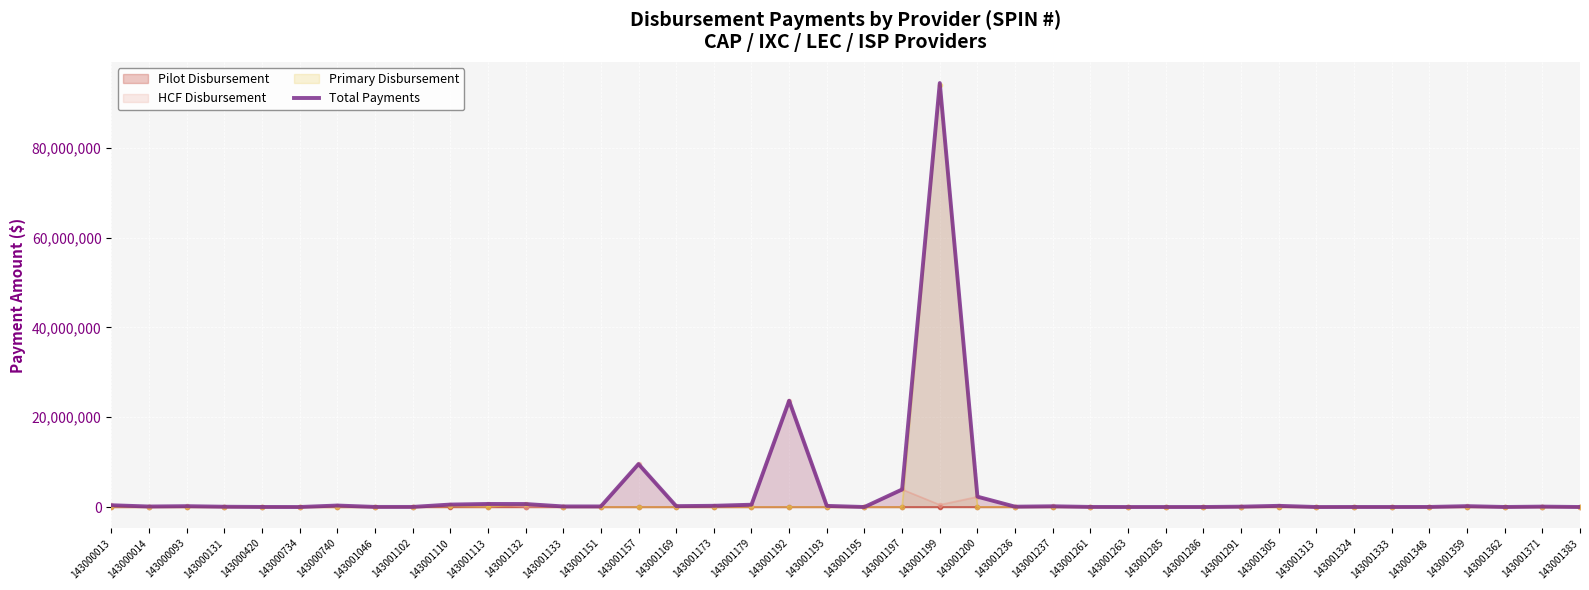

Does the chart display data point markers on the line(s)?

No